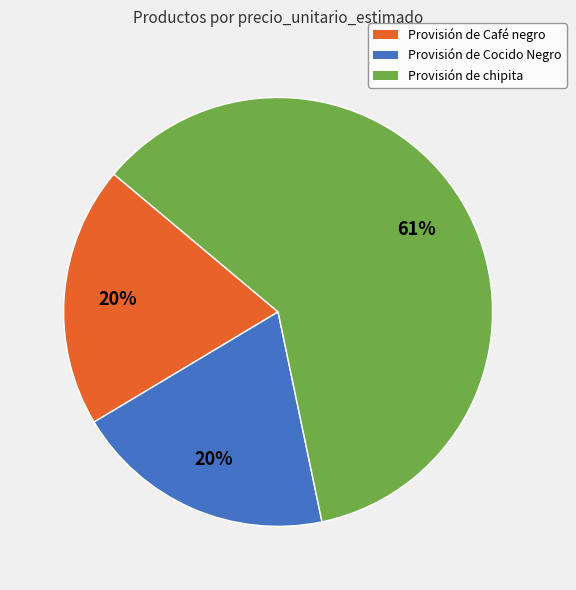

Which category accounts for the majority?

Provisión de chipita